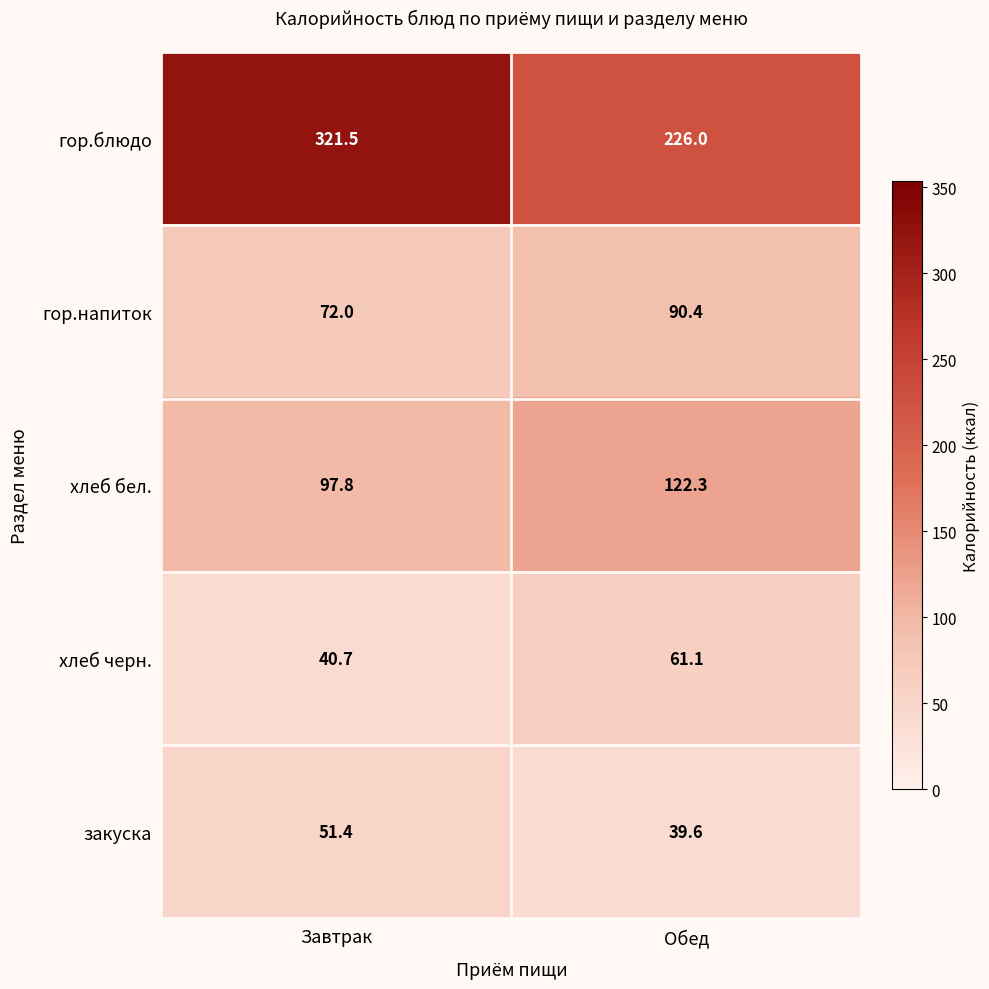

What is the sum of the хлеб бел. values at Завтрак and Обед?

220.1